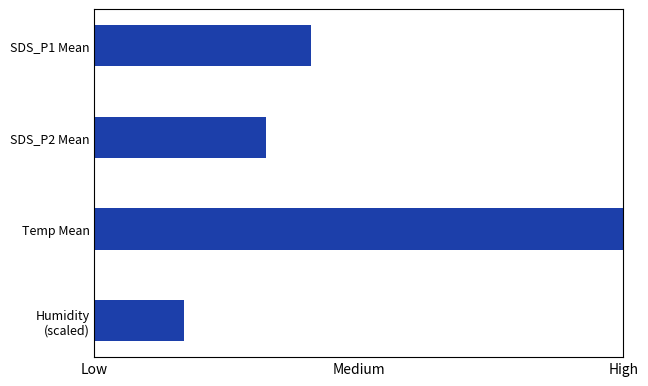

Which category has the lowest value across all series?

Humidity (scaled)